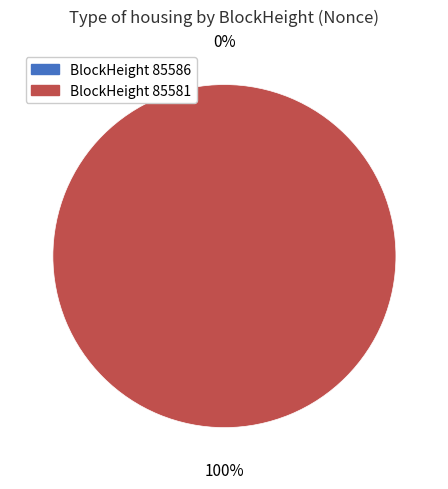

To the nearest percent, what percentage of the pie is 85581?

100%